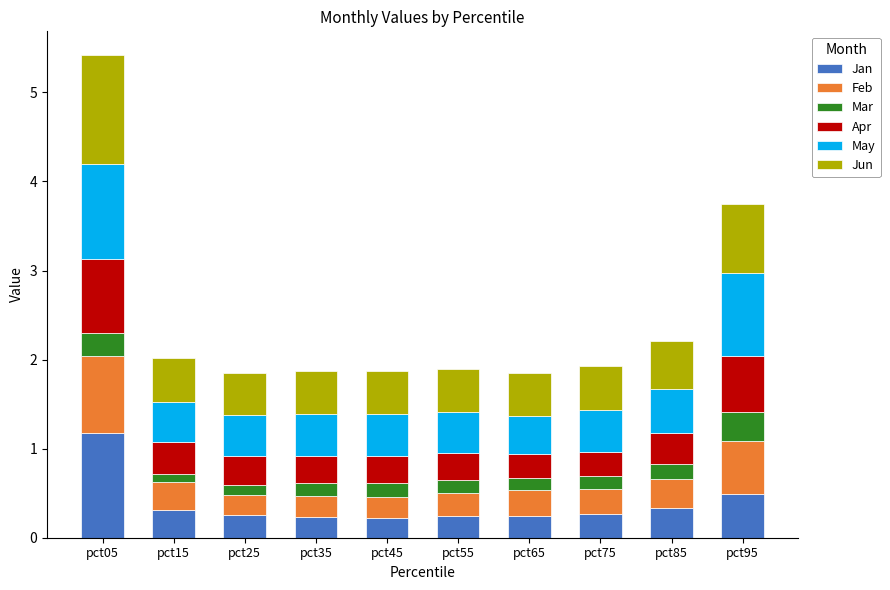

At which category is the sum across all series the highest?

pct05